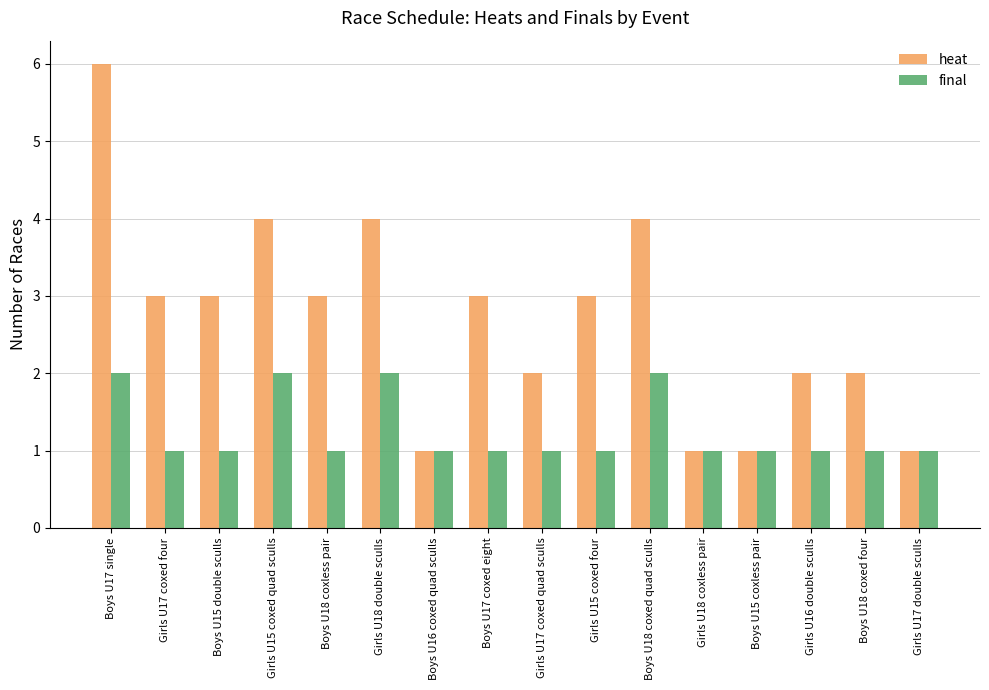

What is the label of the 6th bar from the left?

Girls U18 double sculls